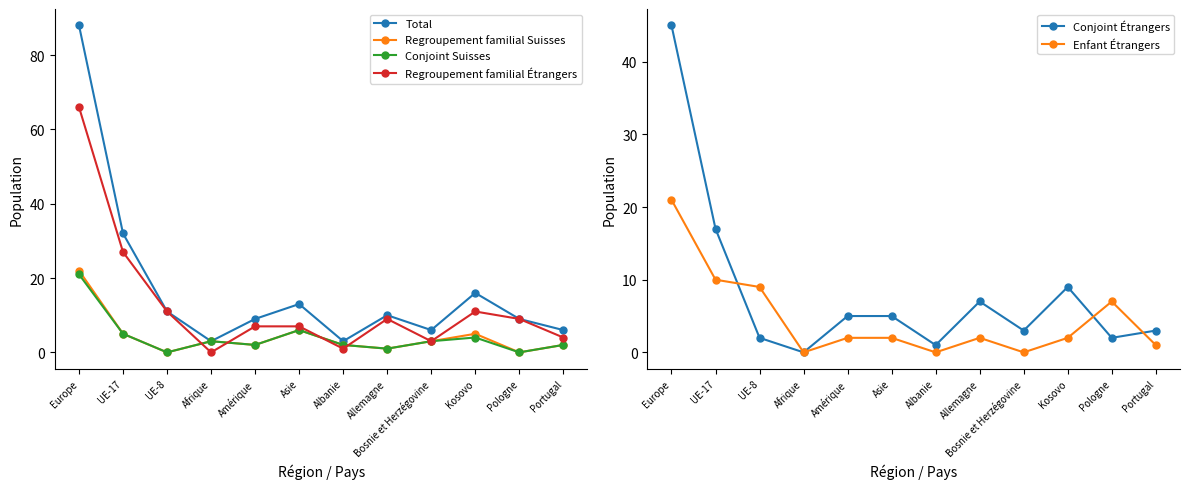

At which label is Regroupement familial Étrangers closest to 33?

UE-17